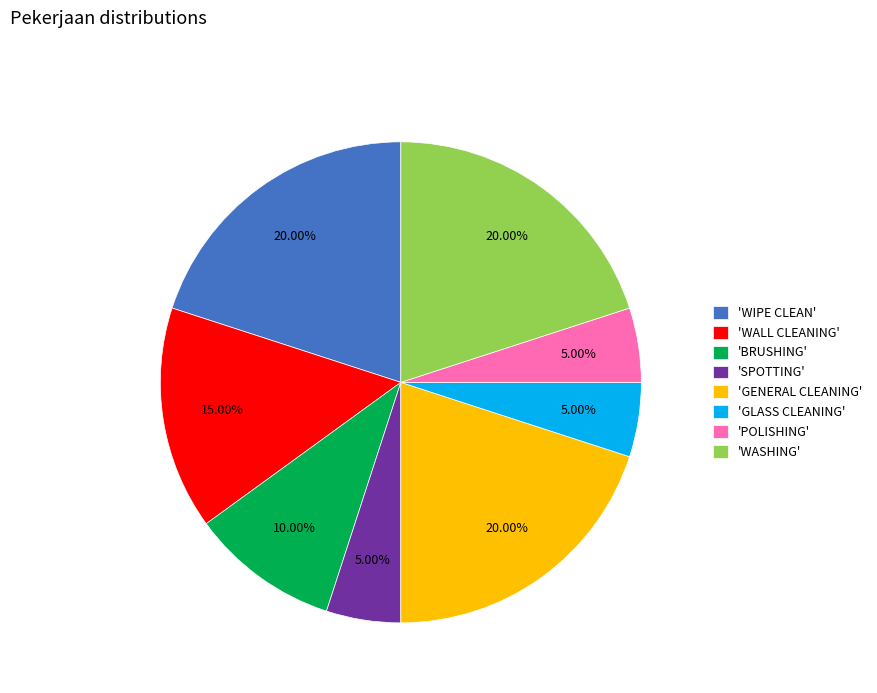

Is there any slice that represents more than half of the pie?

No